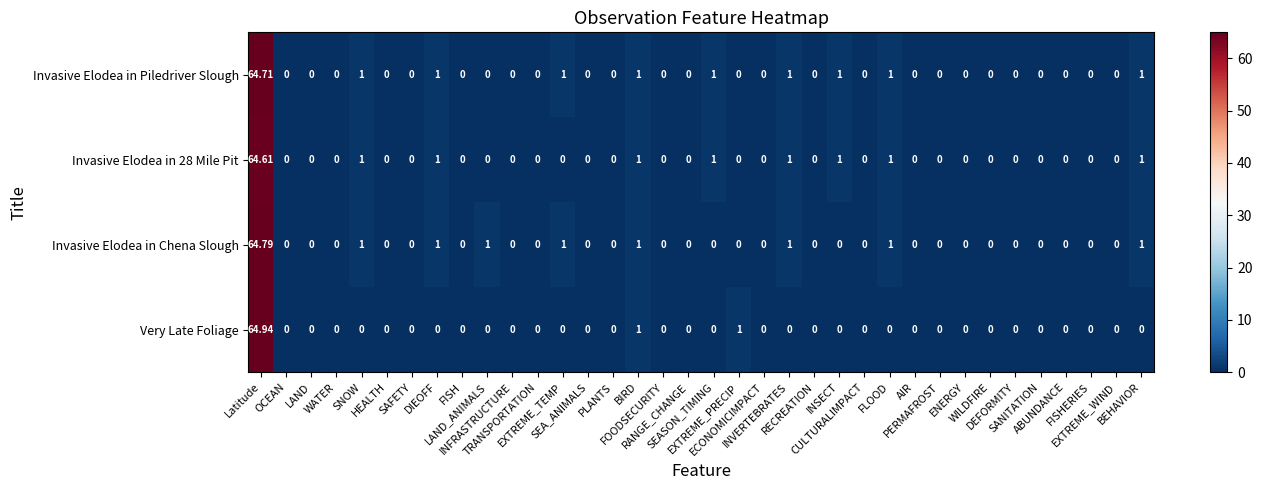

Which series has the largest total across all categories?

Invasive Elodea in Piledriver Slough